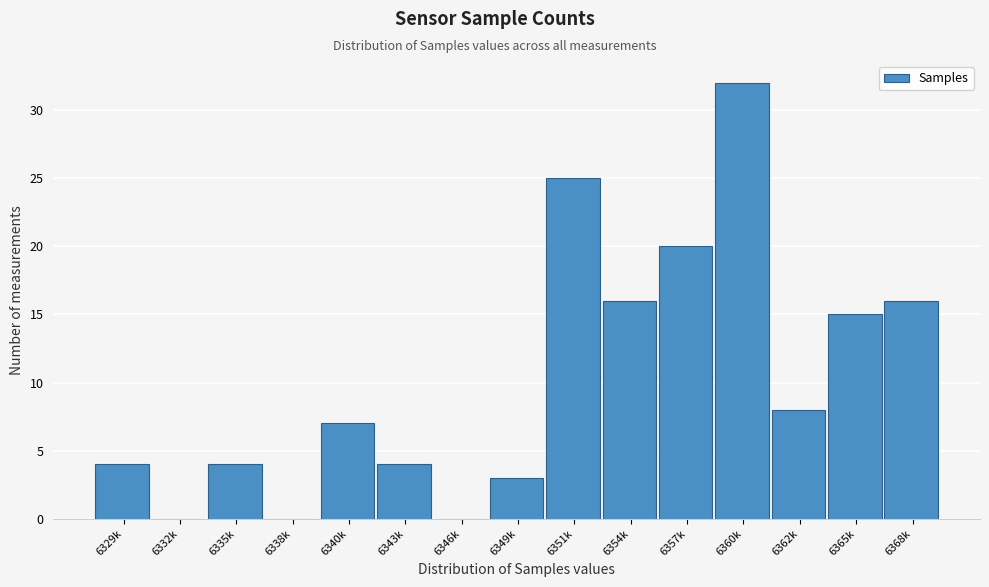

Reading left to right, extract all data points from this chart.

6329k=4	6332k=0	6335k=4	6338k=0	6340k=7	6343k=4	6346k=0	6349k=3	6351k=25	6354k=16	6357k=20	6360k=32	6362k=8	6365k=15	6368k=16